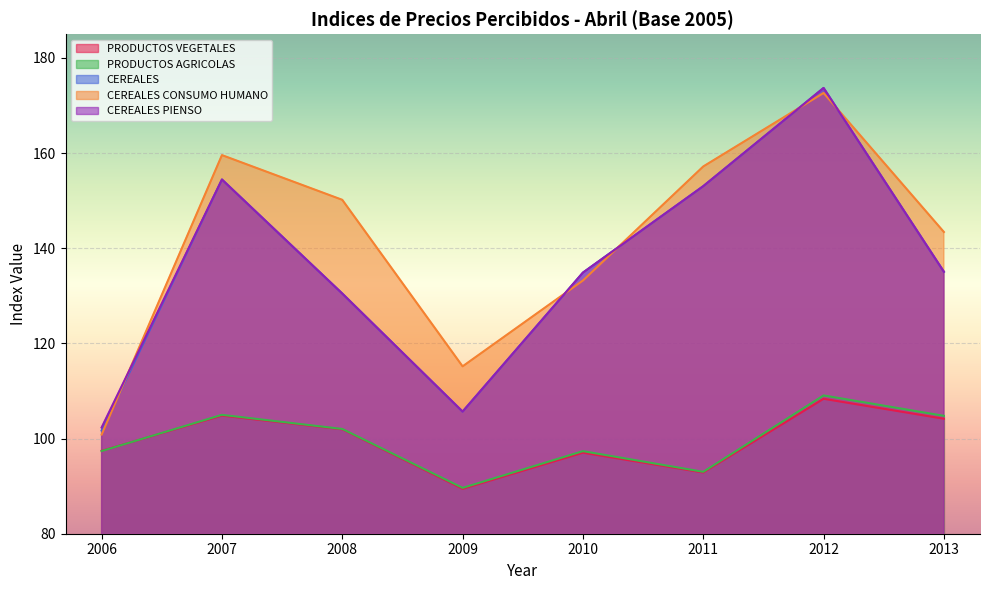

Is it true that PRODUCTOS AGRICOLAS equals 180.8 at 2013?

False